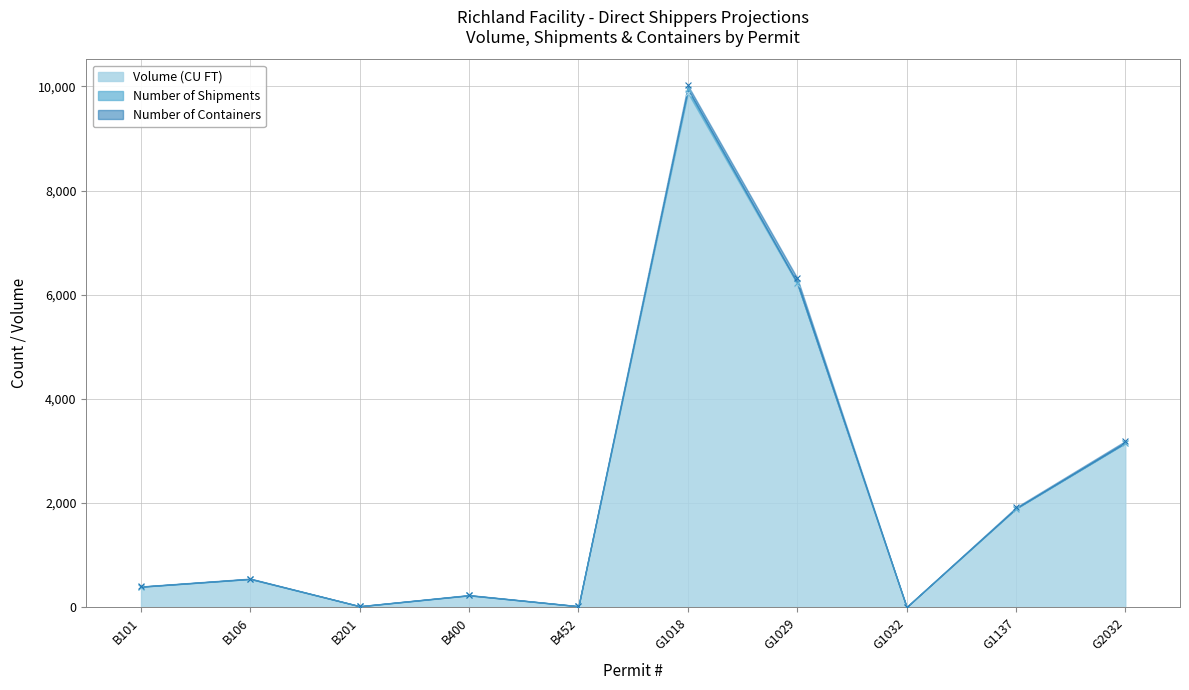

Which series has the largest total across all categories?

Volume (CU FT)